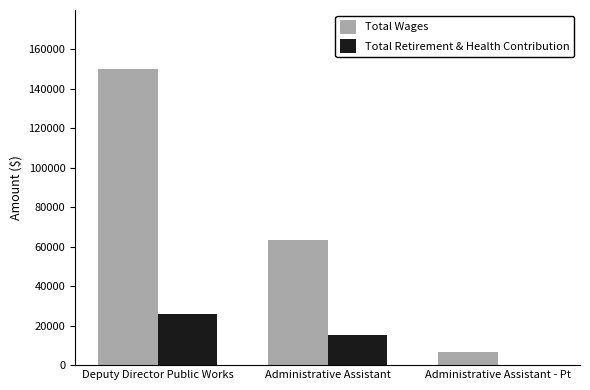

Which series has the largest total across all categories?

Total Wages